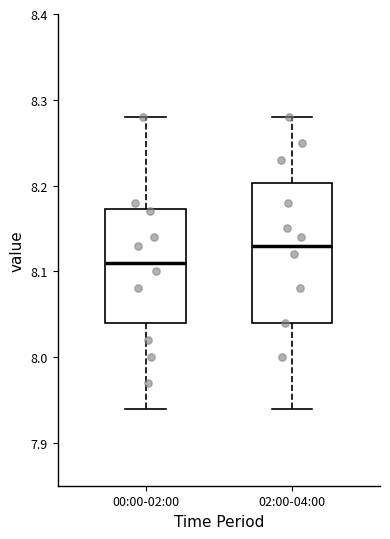

Reading left to right, transcribe this box plot: for each box, give where its median line is, the range the box spans, and where its two whiskers end, as read against the y-axis. The values are not printed on the chart, so give them approximately, as read against the axis.

00:00-02:00: median 8.11, box 8.04 to 8.17, whiskers 7.94 to 8.28
02:00-04:00: median 8.13, box 8.04 to 8.20, whiskers 7.94 to 8.28